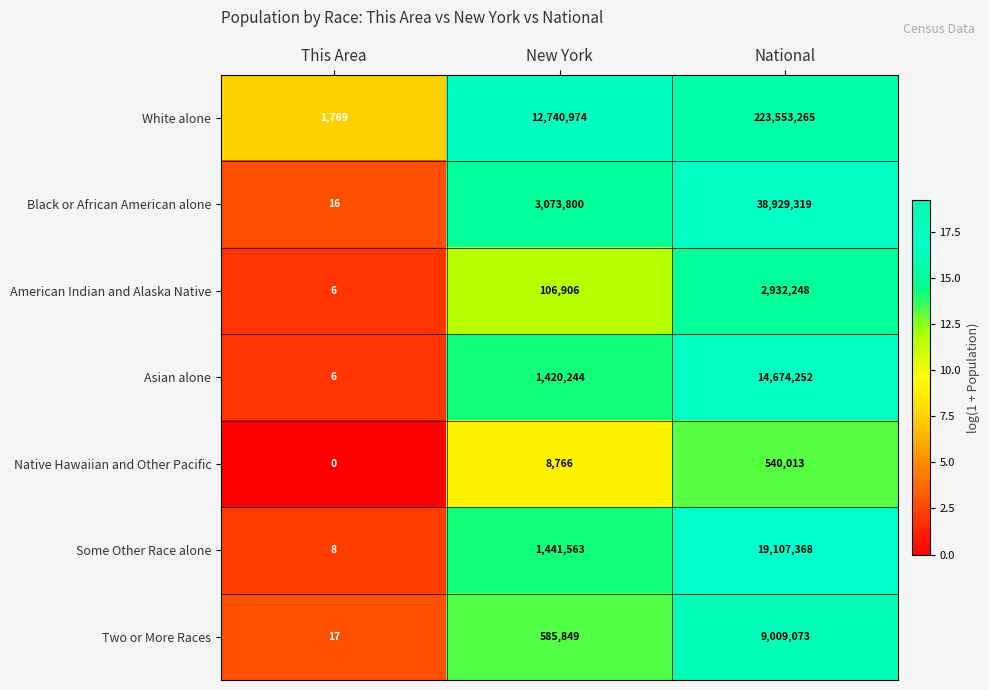

Where is Black or African American alone nearest to the value 19464667?

New York